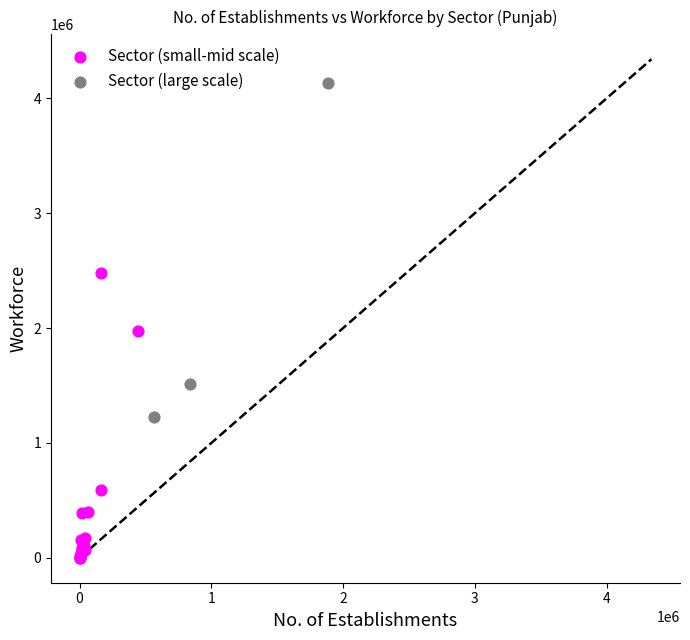

Which series has the widest spread of Y values?

Sector (large scale)